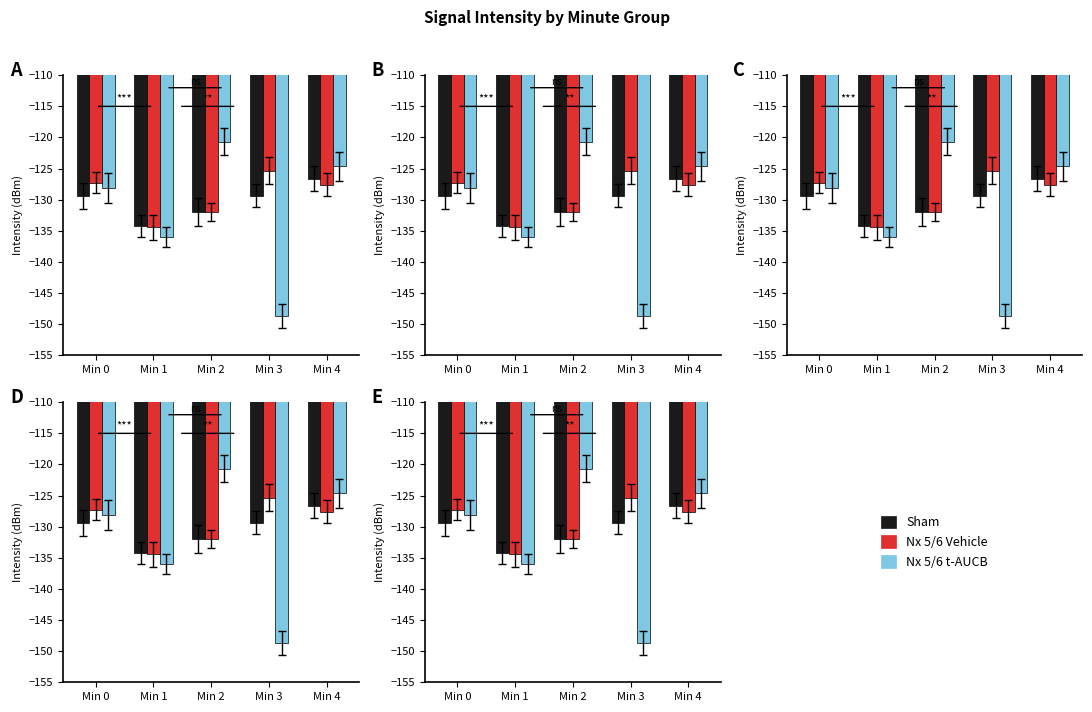

What is the average value of the Nx 5/6 Vehicle series?

-129.3